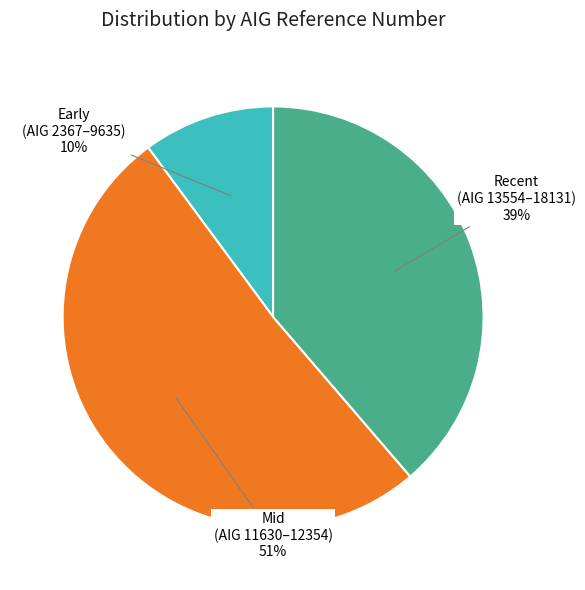

Does any single category account for the majority?

Yes